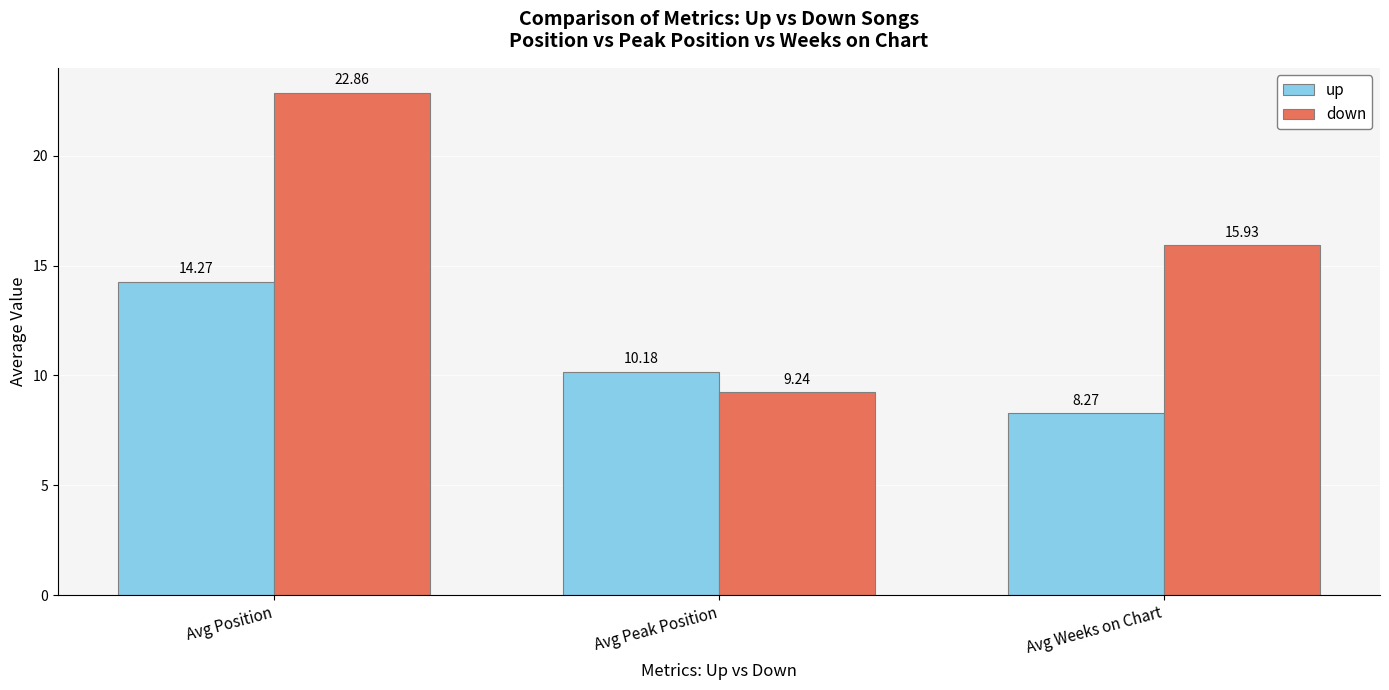

The value of up at Avg Position is 7.5. True or false?

False